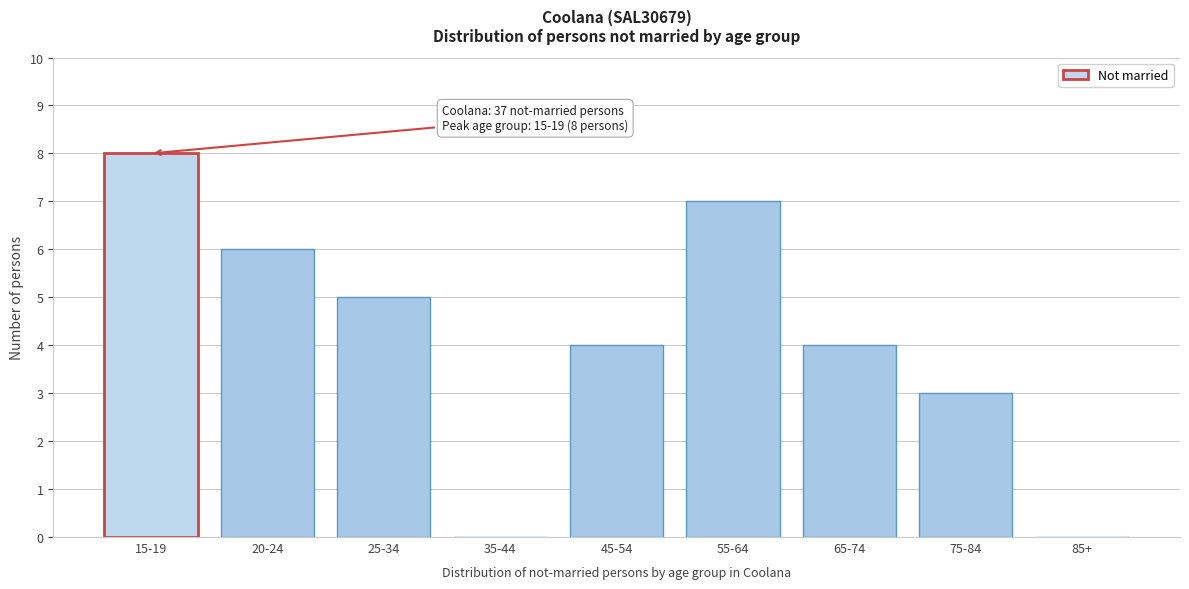

Reading right to left, what are all the values shown in this chart?

85+=0	75-84=3	65-74=4	55-64=7	45-54=4	35-44=0	25-34=5	20-24=6	15-19=8